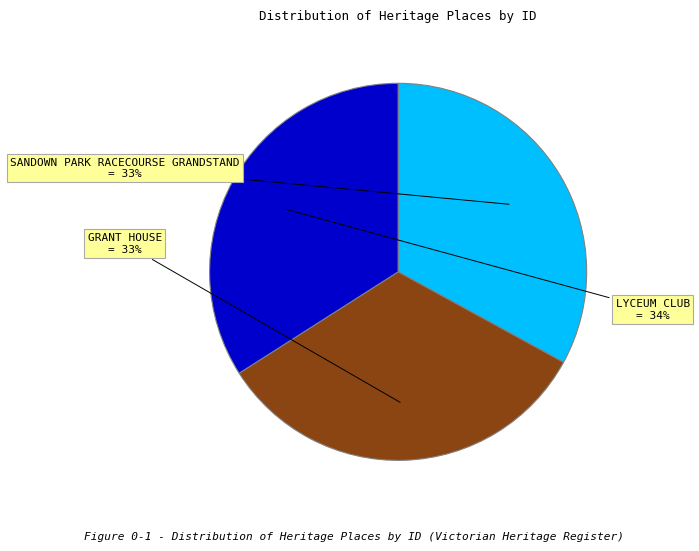

To the nearest percent, what is the average slice percentage?

33%